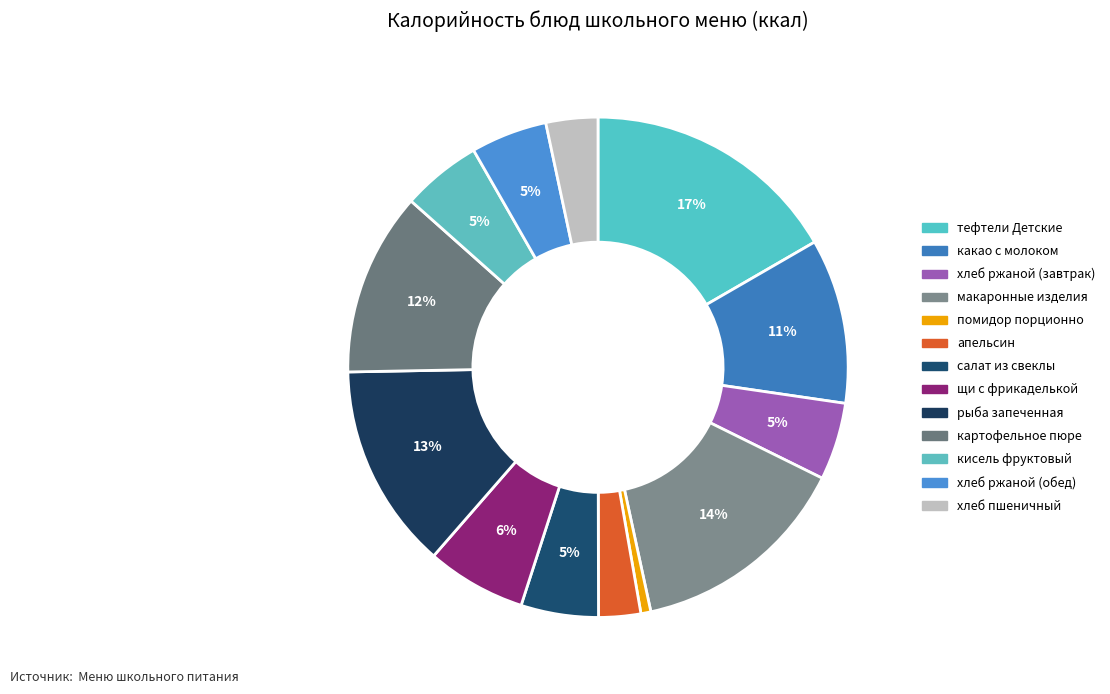

Count the number of slices in the pie.

13